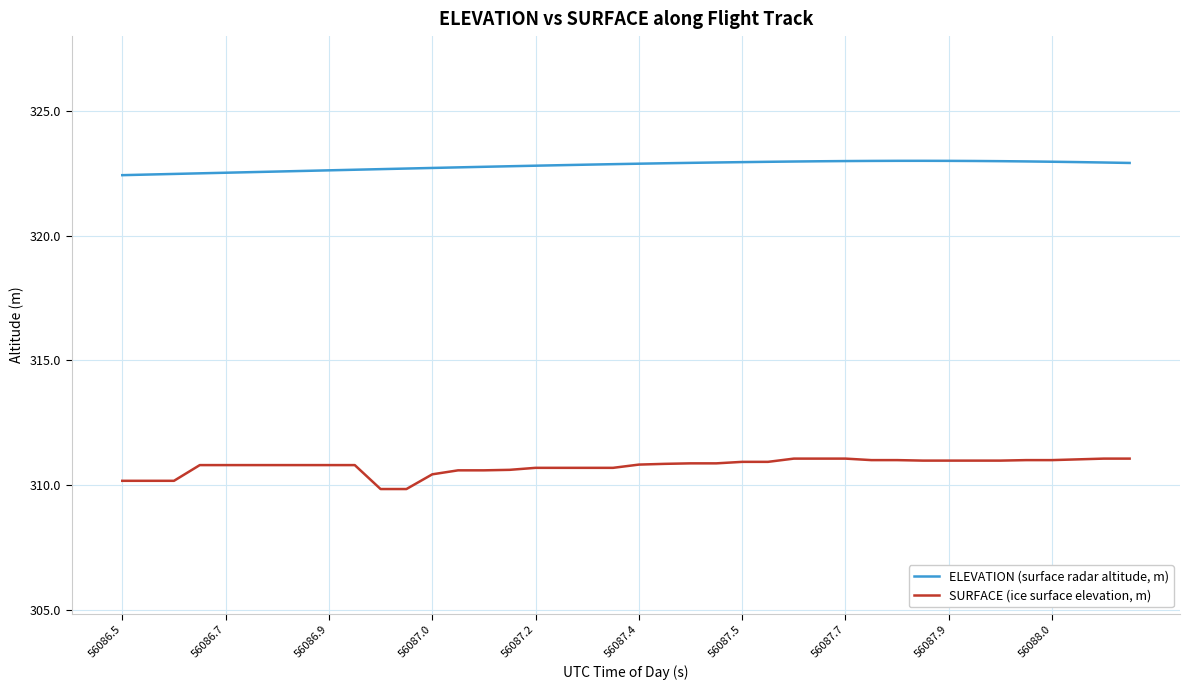

Which series has the widest spread of values?

SURFACE (ice surface elevation, m)